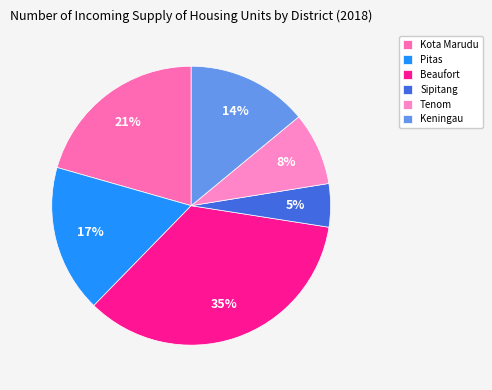

Is it true that Keningau is 14% of the pie?

True